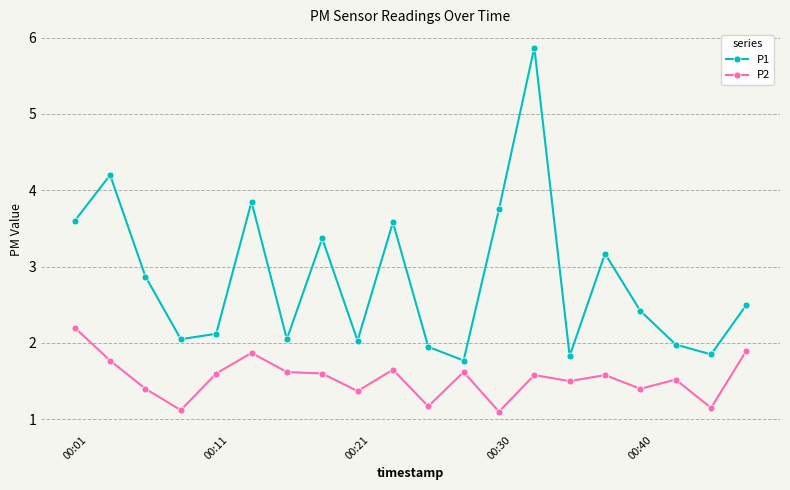

What is the sum of all P2 values?

30.7